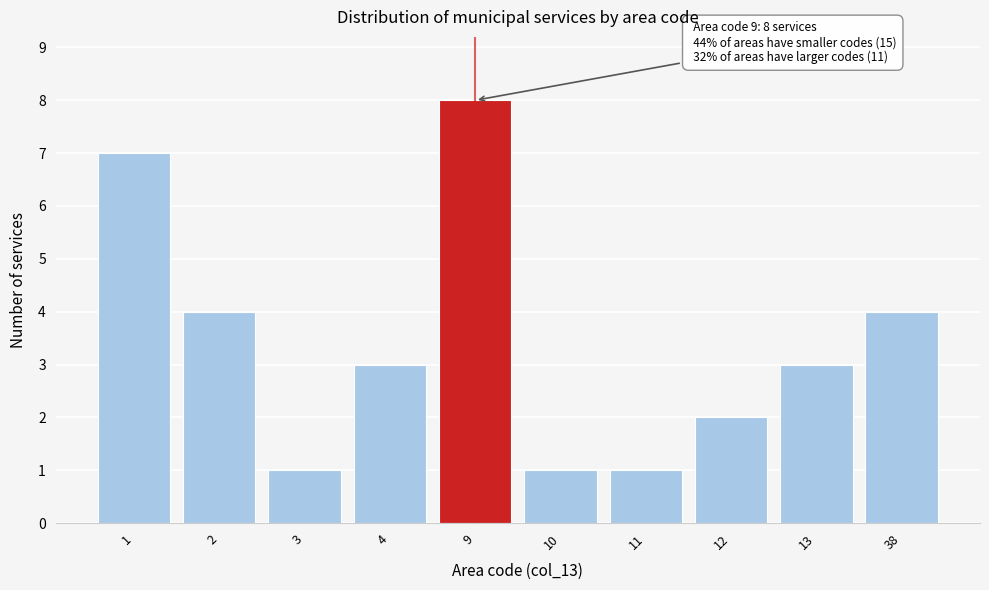

Reading left to right, what are all the values shown in this chart?

7	4	1	3	8	1	1	2	3	4